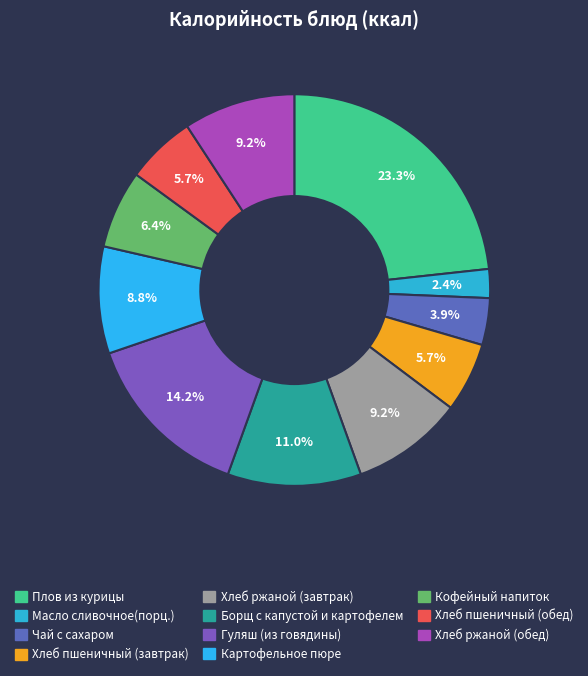

Count the number of slices in the pie.

11